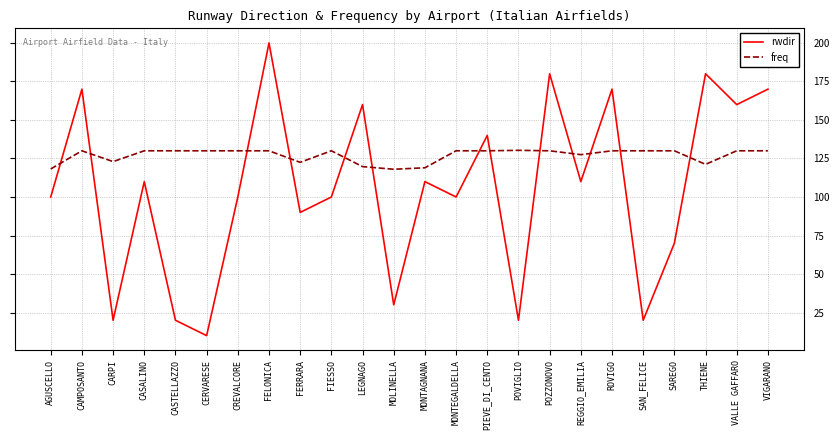

Rank the series at FIESSO from highest to lowest value.

freq, rwdir